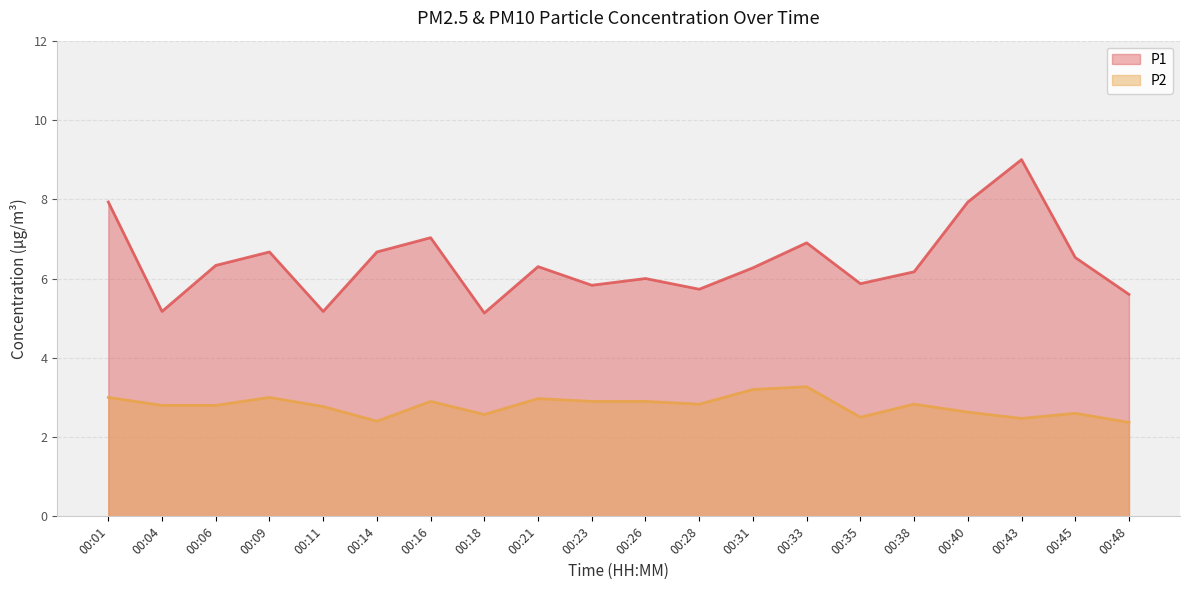

Where is the first local maximum for P1?

00:09